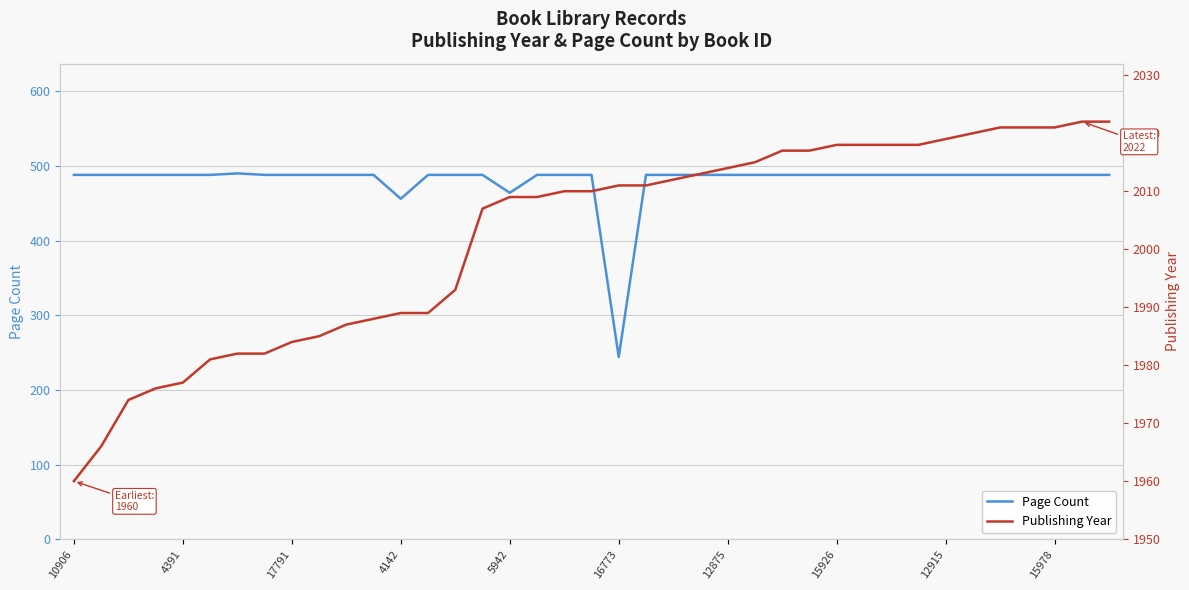

What is the highest value of the Publishing Year series?

2022